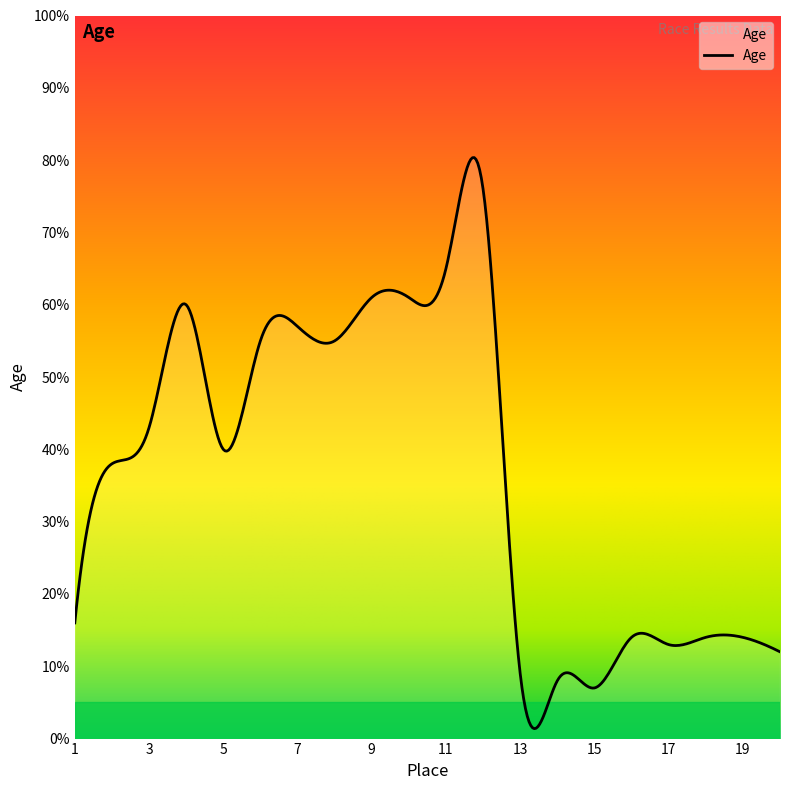

What is the difference between the maximum and minimum values?

79.0